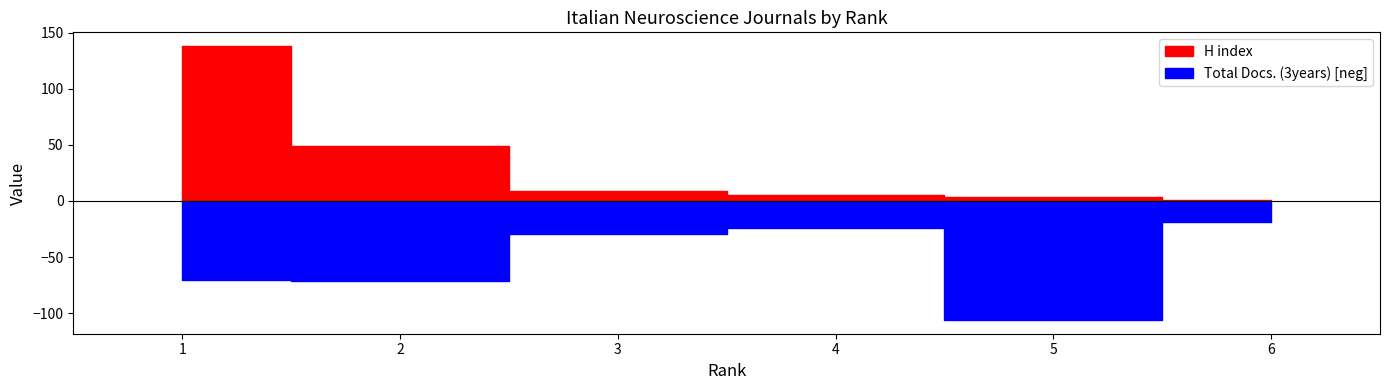

Rank the series by their maximum value, from lowest to highest.

Total Docs. (3years), H index